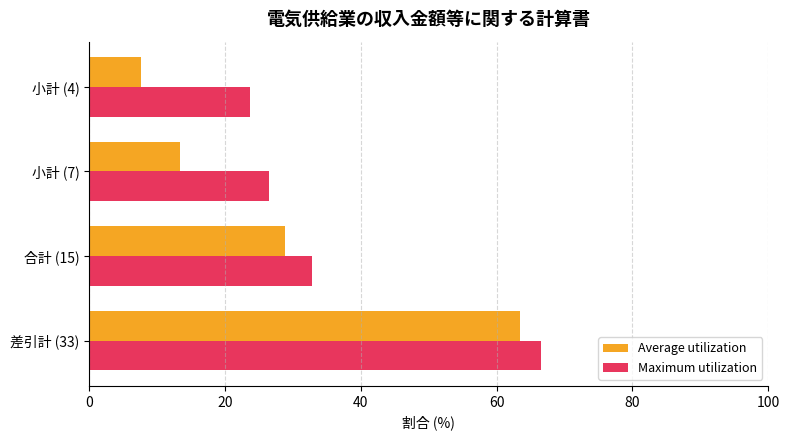

Which category has the highest value across all series?

差引計 (33)